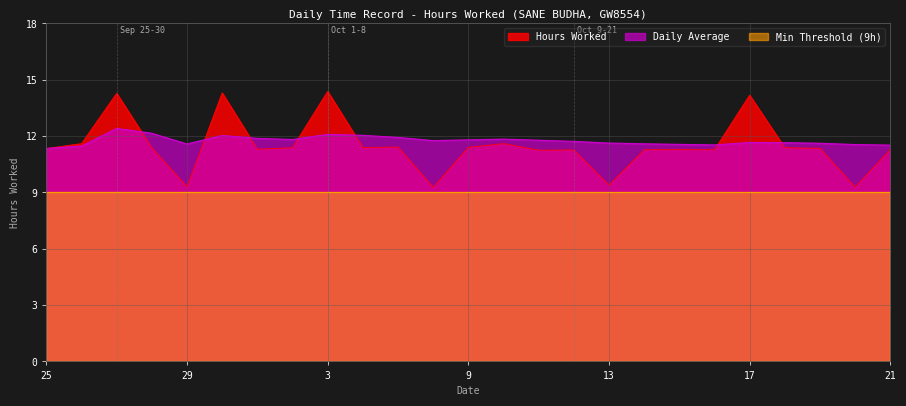

What is the difference between the highest and lowest values at 5?

0.5